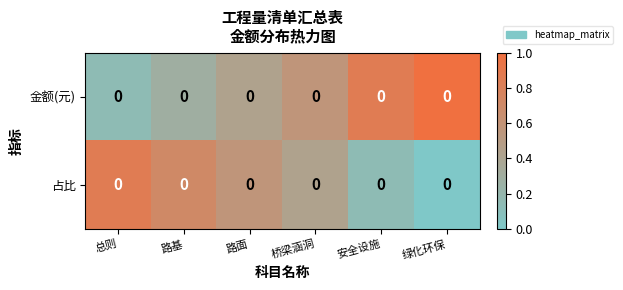

Which has a higher value, 路基 or 安全设施?

安全设施